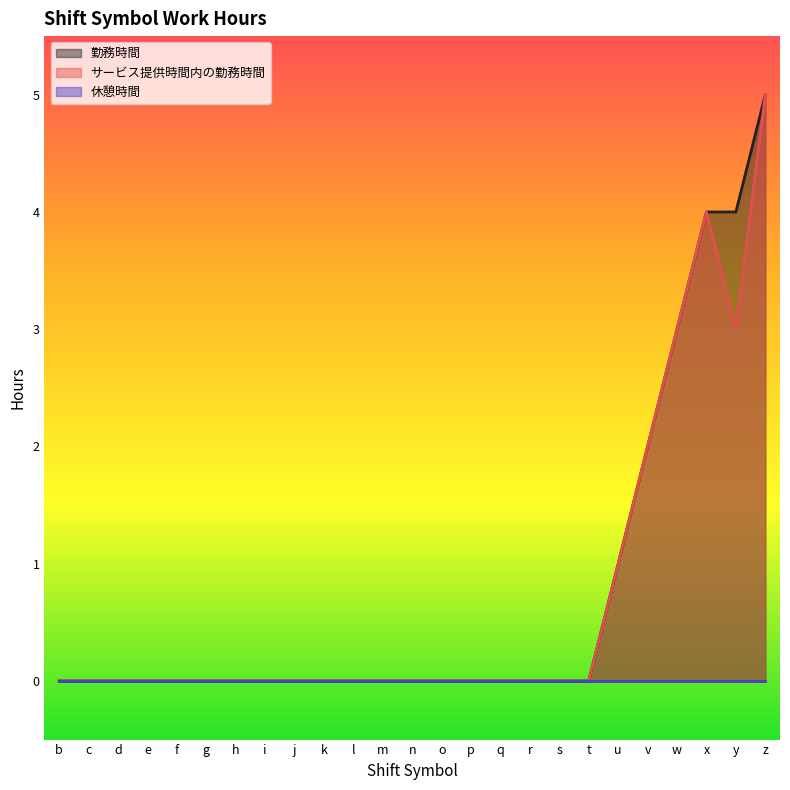

True or false: サービス提供時間内の勤務時間 has a value of 0 at j.

True